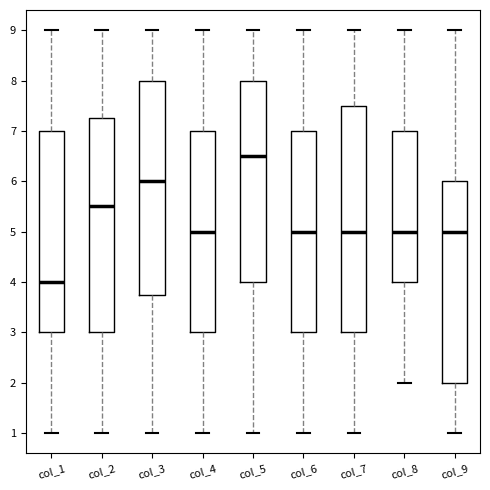

Reading left to right, read every box against the y-axis: the position of its median line, the range the box covers, and the ends of its whiskers. The values are not printed on the chart, so give them approximately, as read against the axis.

col_1: median 4.0, box 3.0 to 7.0, whiskers 1.0 to 9.0
col_2: median 5.5, box 3.0 to 7.3, whiskers 1.0 to 9.0
col_3: median 6.0, box 3.8 to 8.0, whiskers 1.0 to 9.0
col_4: median 5.0, box 3.0 to 7.0, whiskers 1.0 to 9.0
col_5: median 6.5, box 4.0 to 8.0, whiskers 1.0 to 9.0
col_6: median 5.0, box 3.0 to 7.0, whiskers 1.0 to 9.0
col_7: median 5.0, box 3.0 to 7.5, whiskers 1.0 to 9.0
col_8: median 5.0, box 4.0 to 7.0, whiskers 2.0 to 9.0
col_9: median 5.0, box 2.0 to 6.0, whiskers 1.0 to 9.0